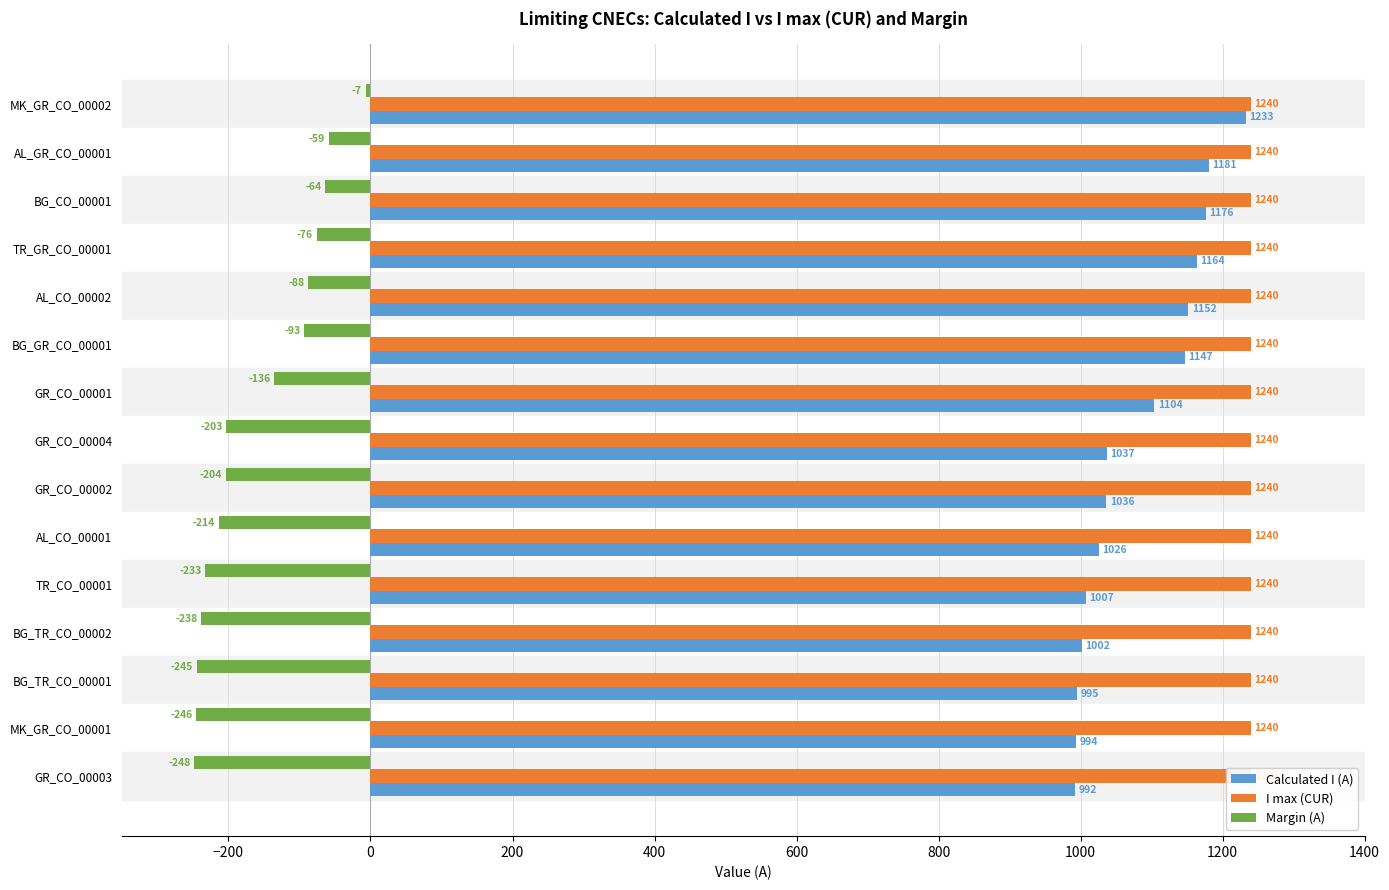

What are all the series names shown in the legend?

Calculated I (A), I max (CUR), Margin (A)